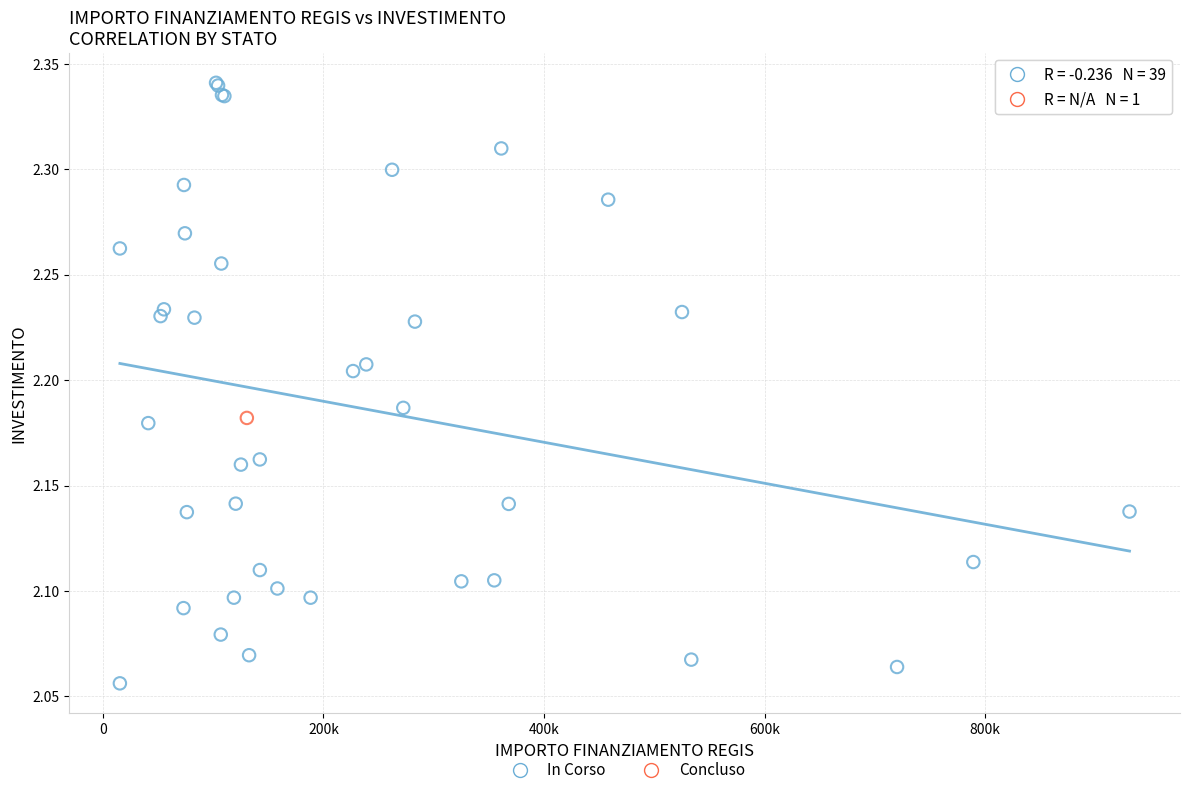

What are all the series names shown in the legend?

In Corso, Concluso